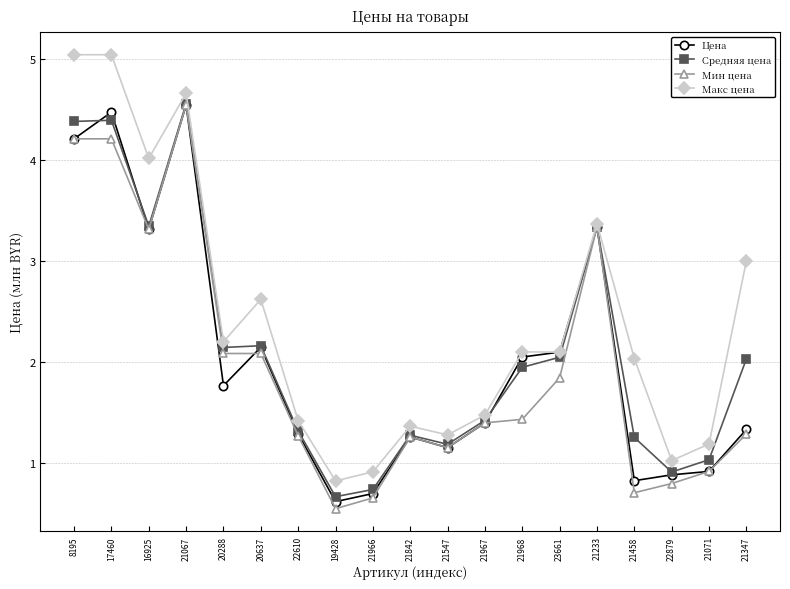

What is the value of the Цена point at the 15th from the left?

3.3